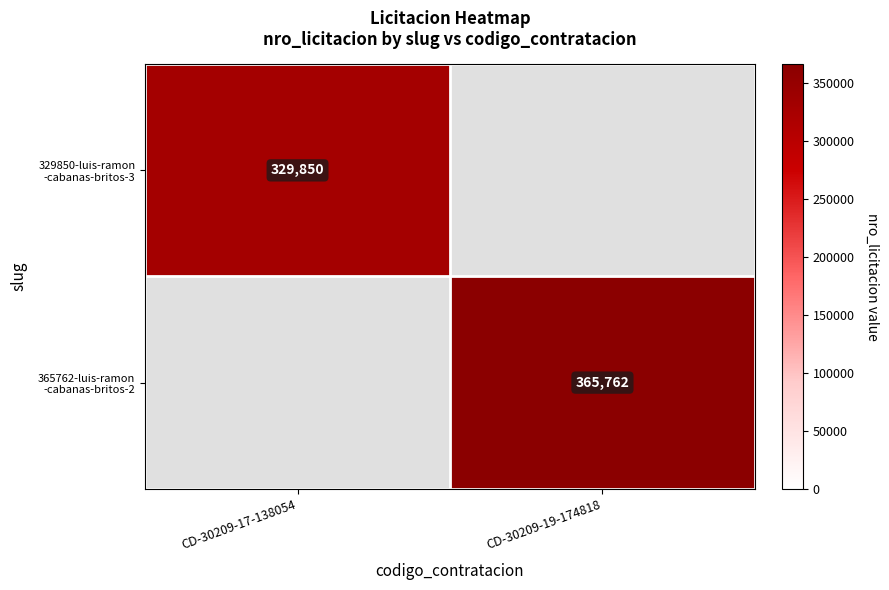

Rank the series by their maximum value, from lowest to highest.

329850-luis-ramon -cabanas-britos-3, 365762-luis-ramon -cabanas-britos-2